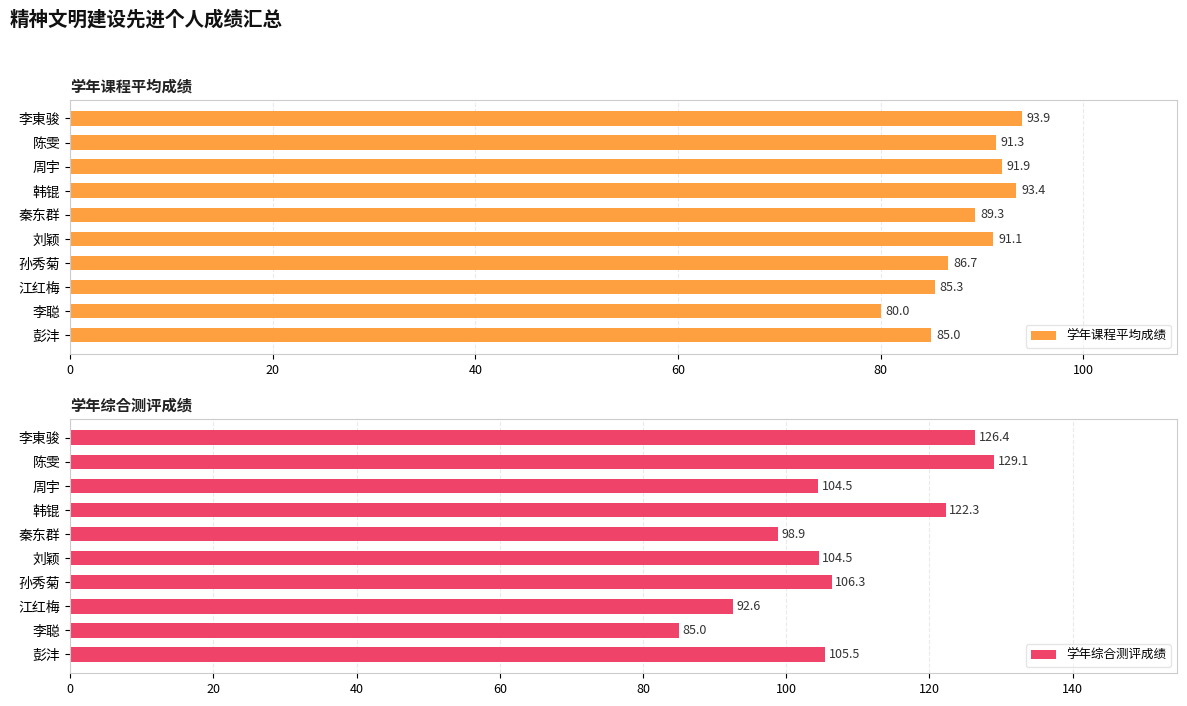

The value of 学年综合测评成绩 at 李聪 is 85.0. True or false?

True